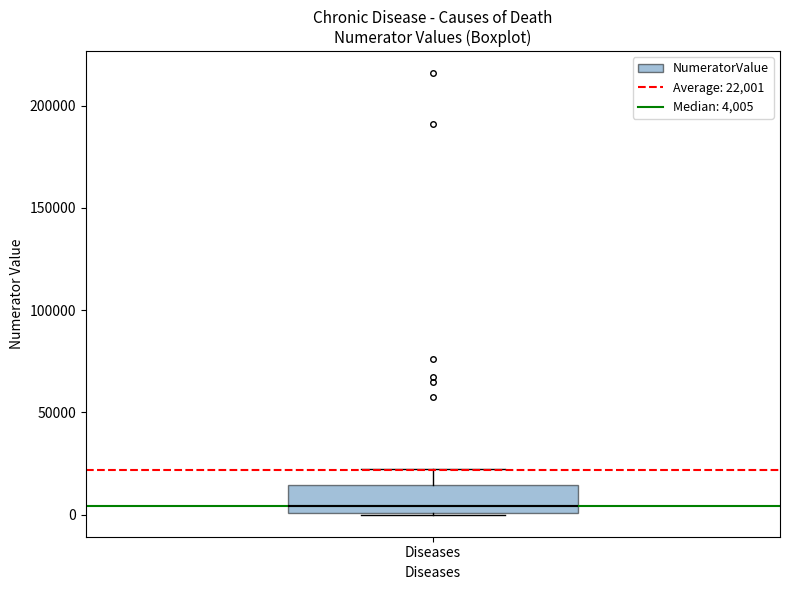

Transcribe this box plot: give where the median line is, the range the box spans, and where the two whiskers end, as read against the y-axis. The values are not printed on the chart, so give them approximately, as read against the axis.

median 5000, box 0 to 15000, whiskers 0 to 20000